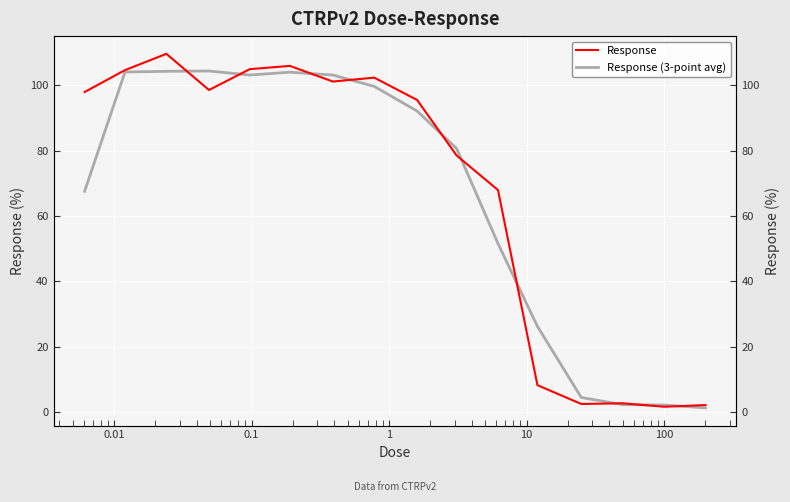

How many interior local peaks does the Response (3-point avg) series have?

2